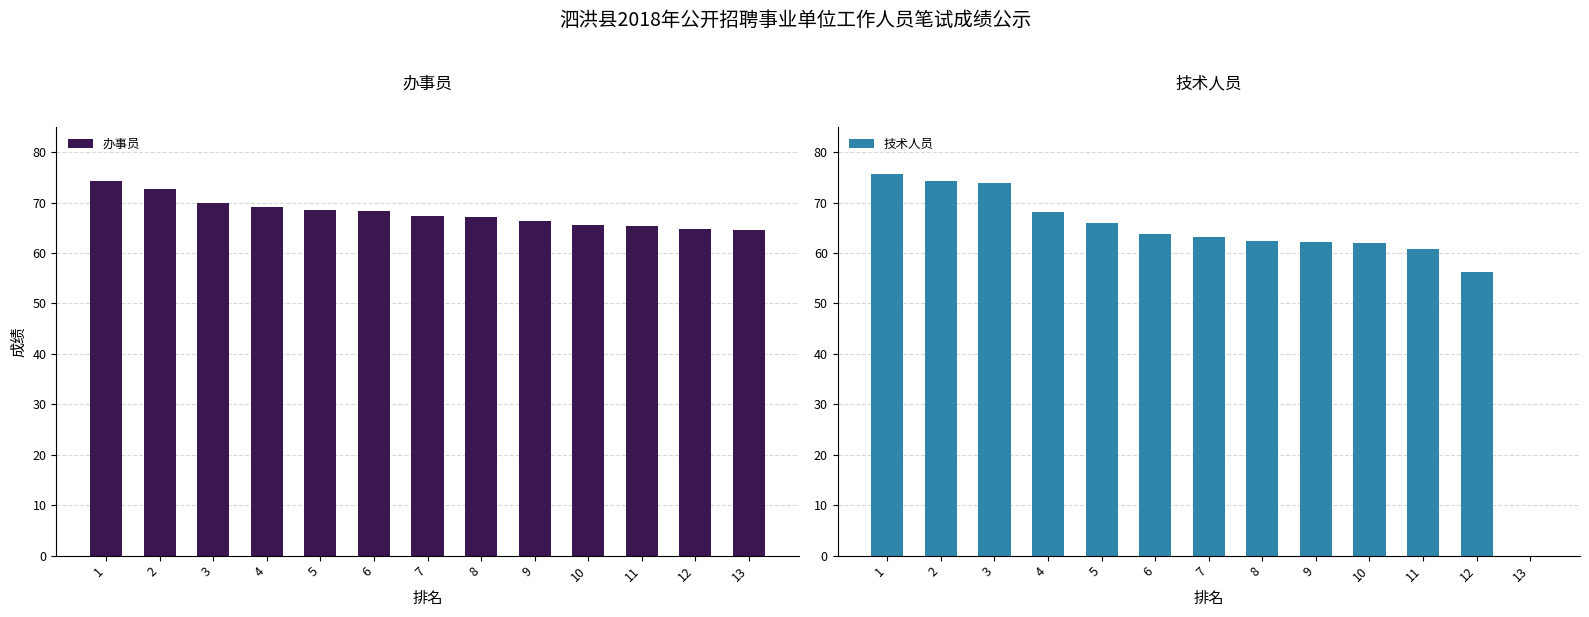

Reading left to right, extract all data points from this chart.

办事员: 74.2	72.6	69.9	69.1	68.5	68.4	67.3	67.2	66.4	65.6	65.4	64.7	64.5
技术人员: 75.6	74.3	73.9	68.2	65.9	63.7	63.2	62.3	62.1	62.0	60.9	56.2	0.0